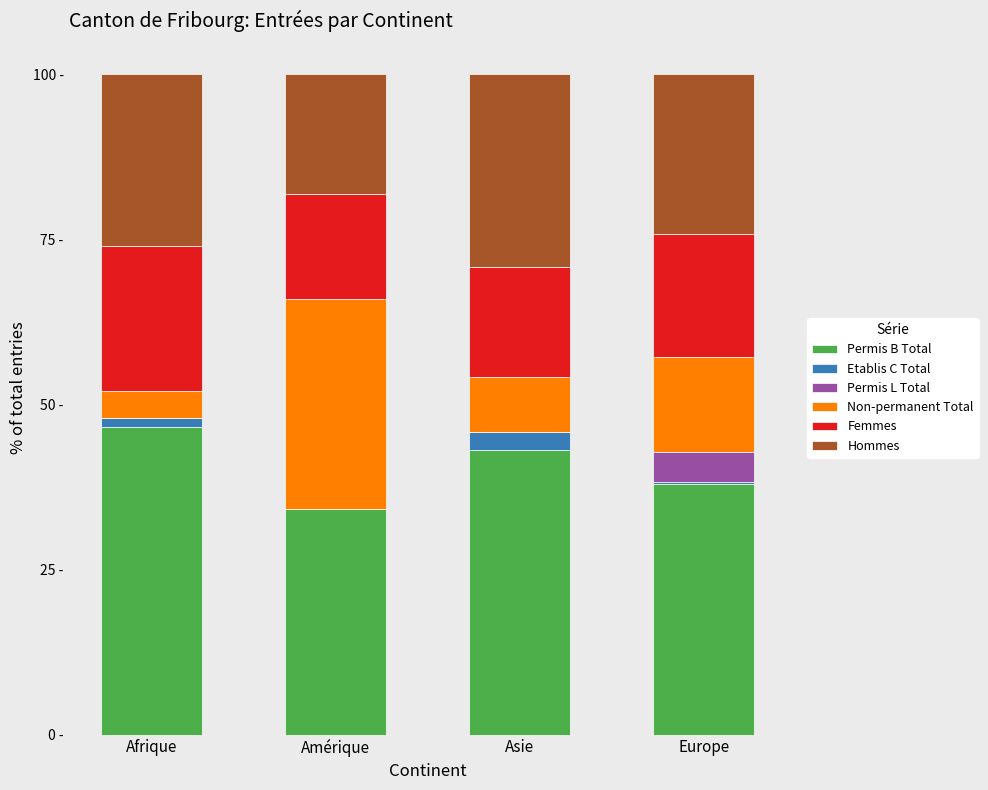

Are the bars grouped side by side (vs. stacked)?

No